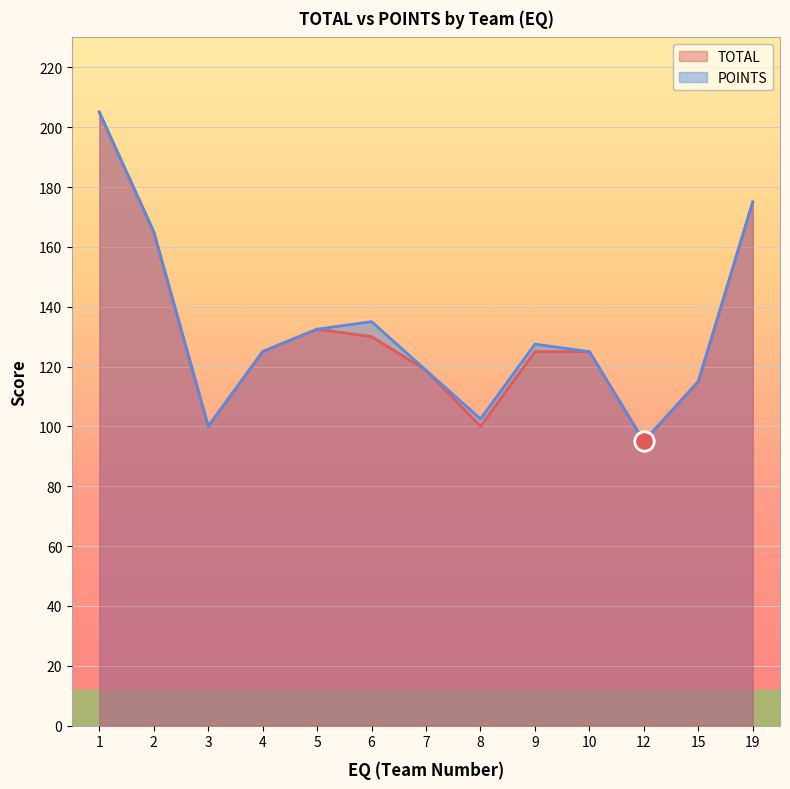

Is it true that POINTS equals 132.5 at 5?

True